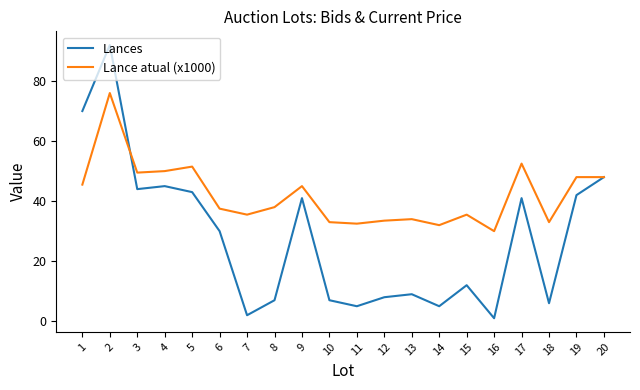

True or false: Lances has more than 0 points higher than both neighbors.

True